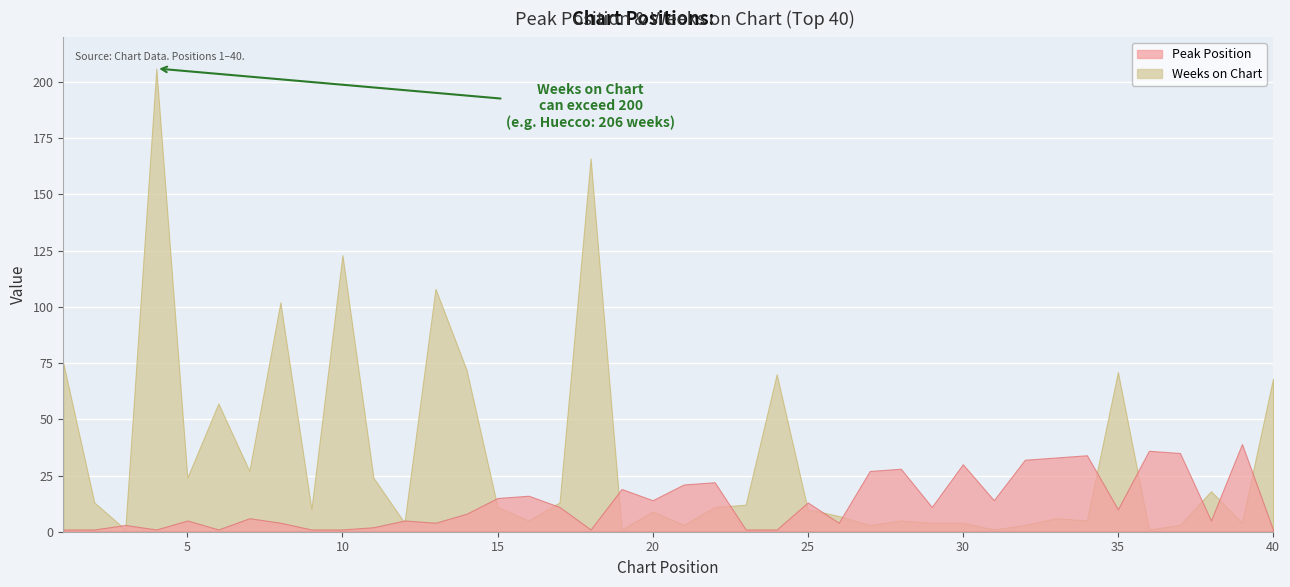

What is the average value of the Weeks on Chart series?

34